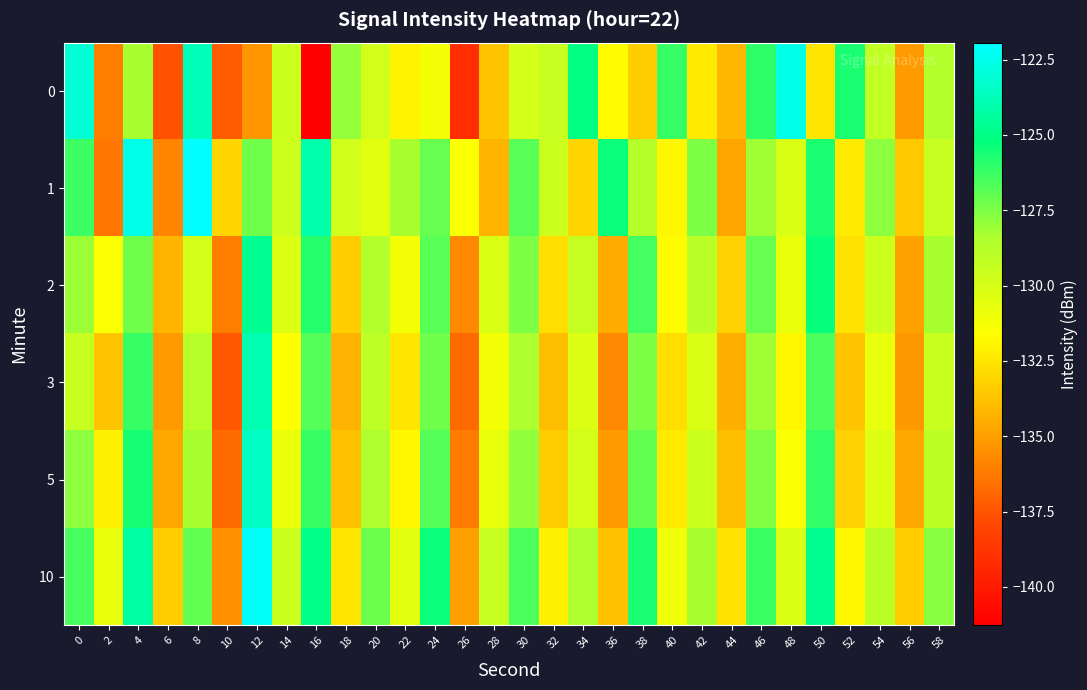

Reading right to left, transcribe all the data shown in this chart.

0: 58=-128.6	56=-135.1	54=-129.2	52=-125.7	50=-132.5	48=-122.6	46=-126.0	44=-134.1	42=-132.3	40=-126.2	38=-133.4	36=-131.7	34=-125.0	32=-129.4	30=-129.9	28=-133.7	26=-139.1	24=-131.2	22=-132.0	20=-129.8	18=-127.9	16=-141.3	14=-129.6	12=-135.4	10=-137.2	8=-123.7	6=-137.6	4=-128.3	2=-136.1	0=-123.0
1: 58=-129.4	56=-133.5	54=-127.8	52=-132.3	50=-125.7	48=-130.1	46=-128.2	44=-134.8	42=-127.5	40=-131.9	38=-128.7	36=-125.4	34=-133.1	32=-129.6	30=-126.8	28=-134.2	26=-131.4	24=-127.1	22=-128.3	20=-130.5	18=-129.8	16=-124.1	14=-129.7	12=-127.3	10=-133.1	8=-121.9	6=-135.9	4=-122.5	2=-136.4	0=-126.3
2: 58=-128.3	56=-134.9	54=-129.7	52=-132.6	50=-125.3	48=-130.8	46=-127.1	44=-133.2	42=-128.9	40=-131.7	38=-126.4	36=-134.6	34=-129.3	32=-132.8	30=-127.5	28=-130.1	26=-135.7	24=-126.8	22=-131.2	20=-128.6	18=-133.4	16=-125.9	14=-130.3	12=-124.7	10=-136.1	8=-129.8	6=-134.2	4=-127.3	2=-131.5	0=-128.1
3: 58=-129.5	56=-135.2	54=-130.8	52=-133.7	50=-126.6	48=-131.9	46=-128.2	44=-134.4	42=-130.1	40=-132.8	38=-127.5	36=-135.7	34=-130.2	32=-133.9	30=-128.4	28=-131.2	26=-136.8	24=-127.3	22=-132.5	20=-129.1	18=-134.3	16=-126.7	14=-131.6	12=-123.9	10=-137.4	8=-128.8	6=-135.1	4=-126.2	2=-133.7	0=-129.4
5: 58=-129.0	56=-134.7	54=-130.3	52=-133.2	50=-126.1	48=-131.4	46=-127.6	44=-133.9	42=-129.6	40=-132.3	38=-127.0	36=-135.1	34=-129.8	32=-133.4	30=-127.9	28=-130.7	26=-136.2	24=-126.7	22=-131.9	20=-128.5	18=-133.8	16=-126.2	14=-130.9	12=-123.4	10=-136.8	8=-128.3	6=-134.7	4=-125.6	2=-132.1	0=-127.8
10: 58=-127.7	56=-133.4	54=-129.0	52=-131.9	50=-124.8	48=-130.1	46=-126.3	44=-132.6	42=-128.3	40=-131.0	38=-125.7	36=-133.8	34=-128.5	32=-132.1	30=-126.6	28=-129.4	26=-135.0	24=-125.4	22=-130.6	20=-127.2	18=-132.5	16=-124.9	14=-129.6	12=-122.1	10=-135.5	8=-127.0	6=-133.4	4=-124.3	2=-130.8	0=-126.5